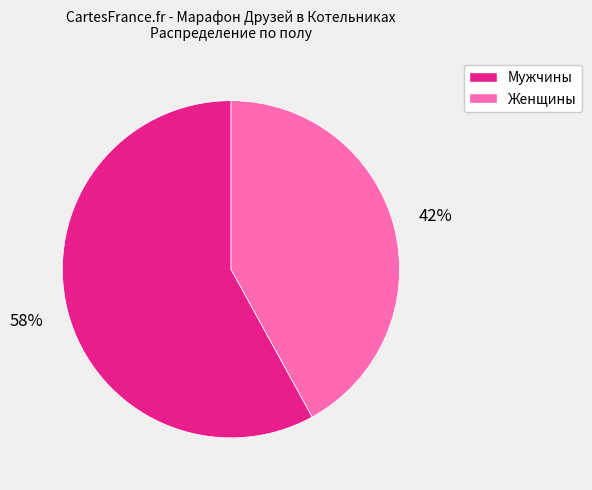

Does any single category account for the majority?

Yes